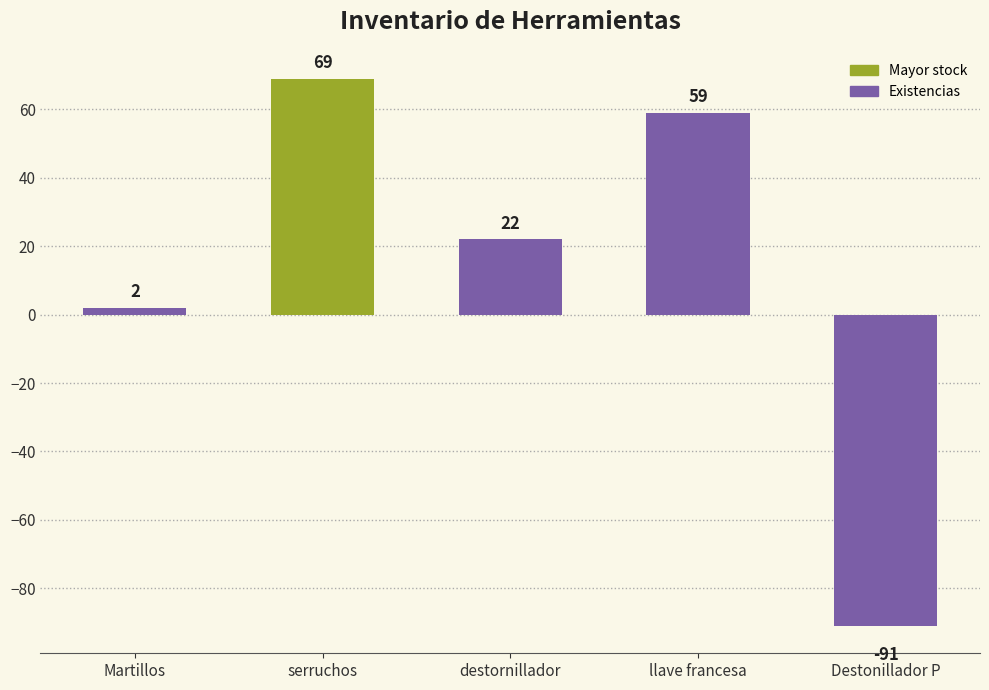

How many categories are shown in the chart?

5